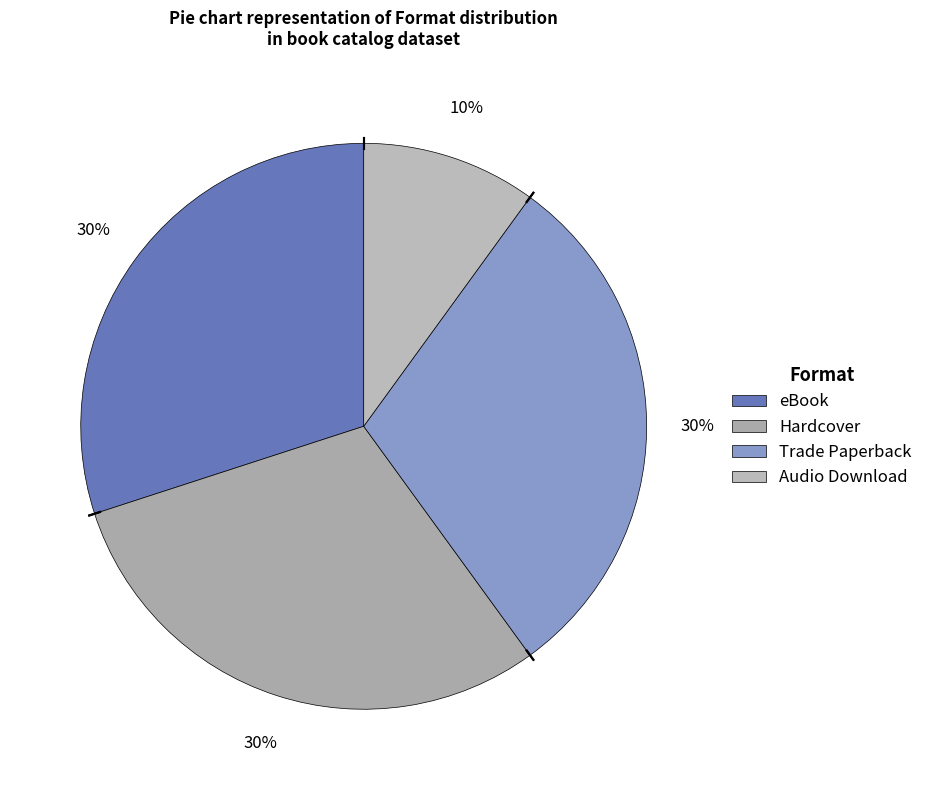

Which slice is the smallest?

Audio Download